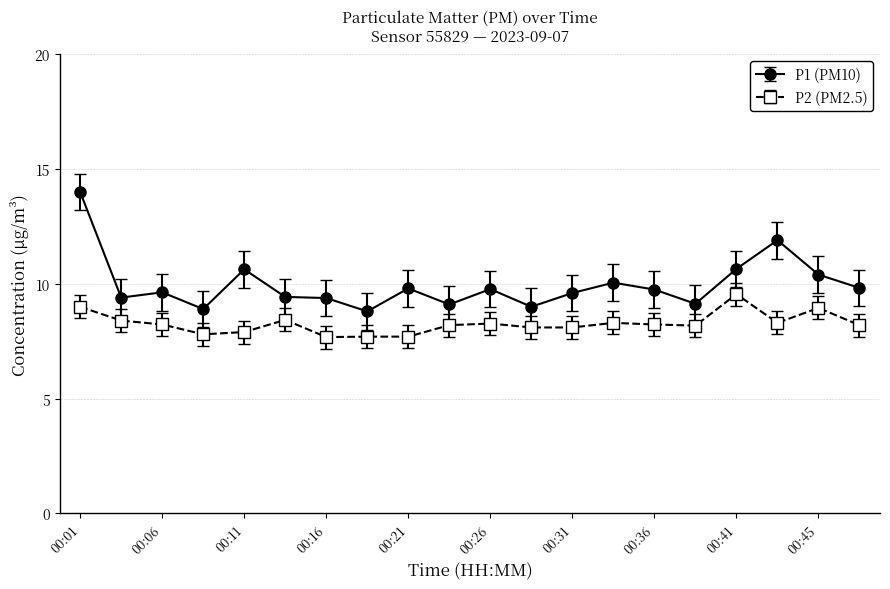

Which series has the largest total across all categories?

P1 (PM10)